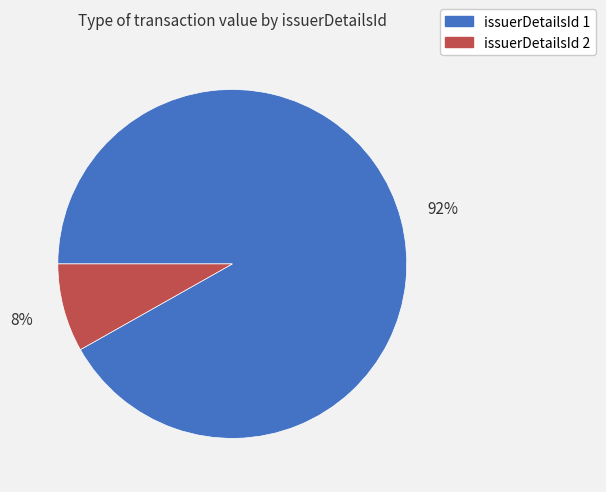

Which slice is the smallest?

issuerDetailsId 2